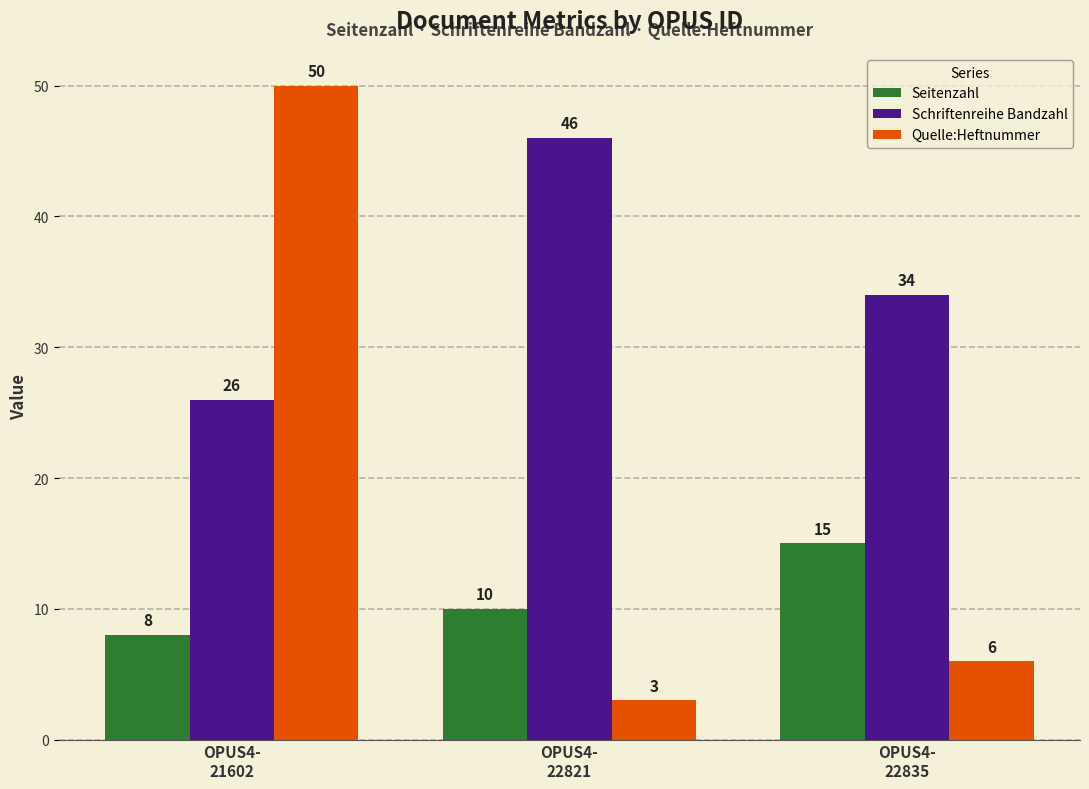

What is the total value across all series at OPUS4-
22835?

55